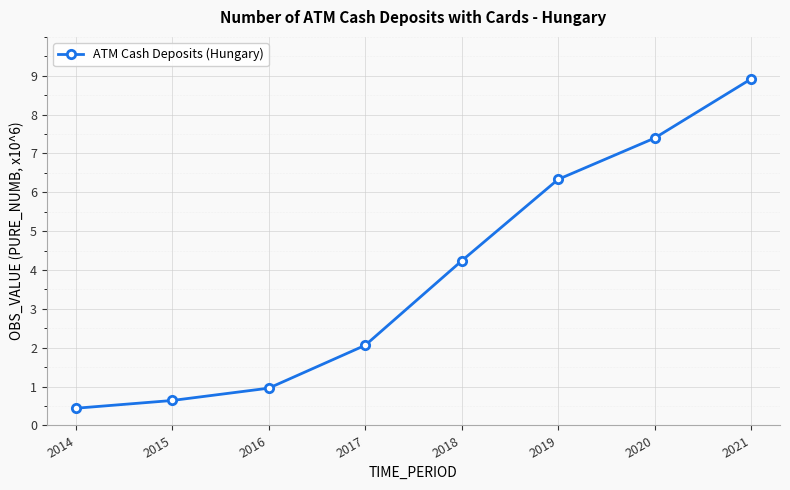

What is the smallest value displayed?

0.4